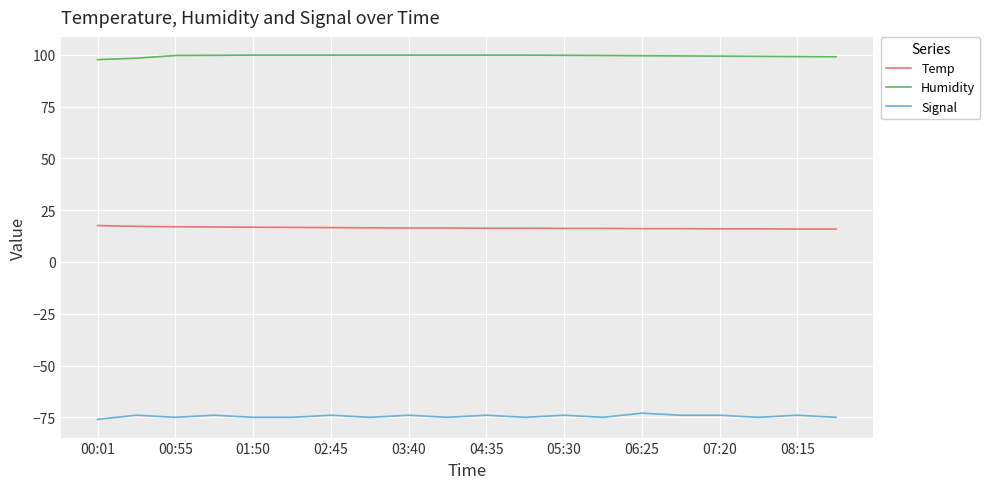

What is the maximum value shown in the chart?

99.9